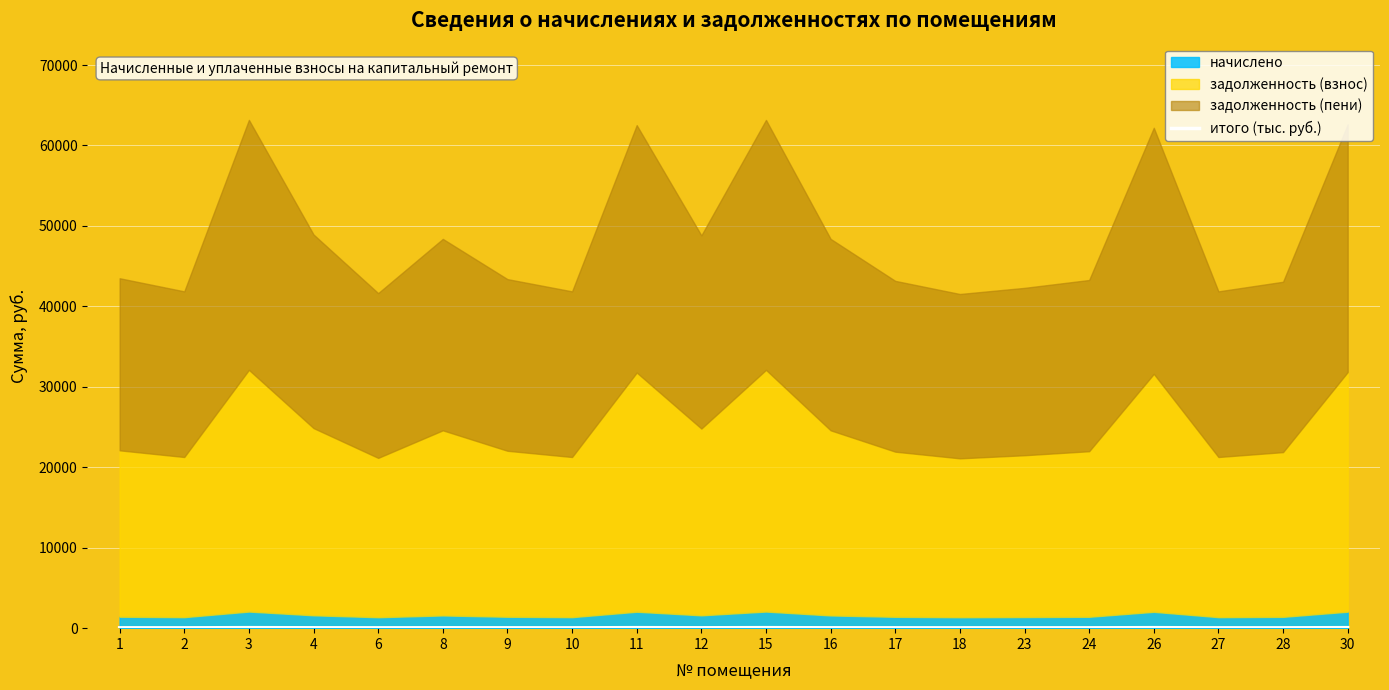

Reading left to right, extract all data points from this chart.

43.5	41.9	63.2	48.9	41.6	48.4	43.4	41.9	62.5	48.8	63.2	48.4	43.2	41.5	42.3	43.3	62.2	41.9	43.1	62.6